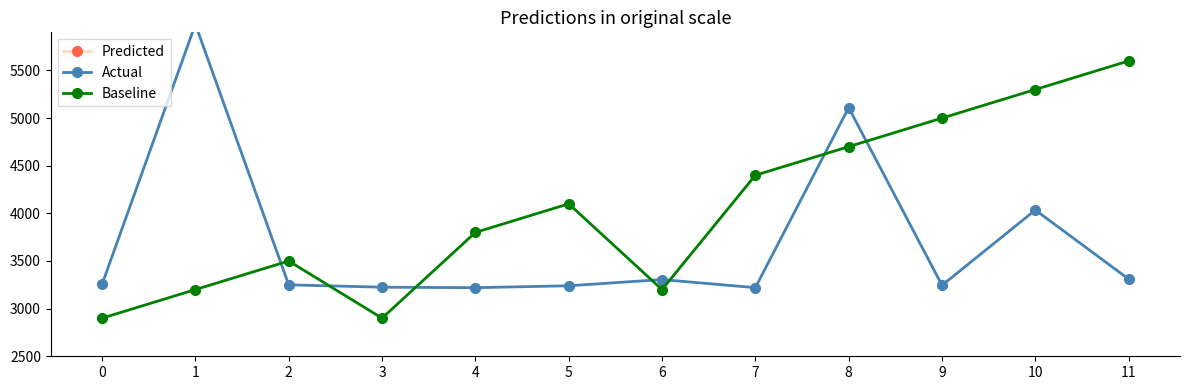

How many lines are shown in the chart?

3